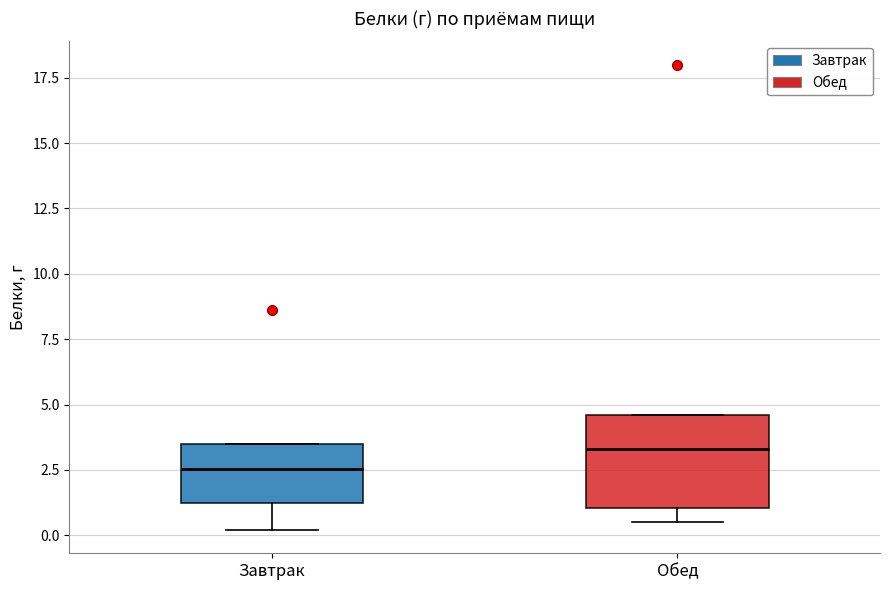

Which box is the tallest, from its lower edge to its upper edge?

Обед